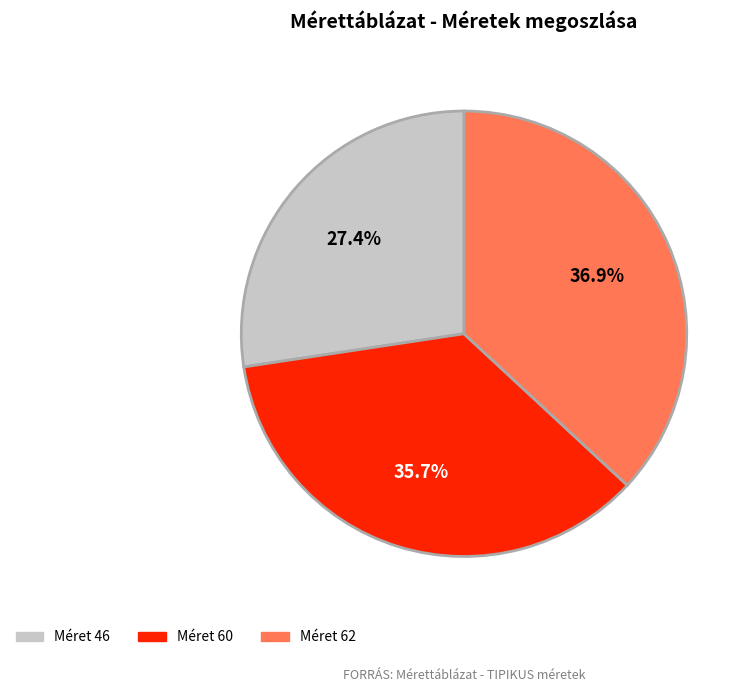

Is there any slice that represents more than half of the pie?

No